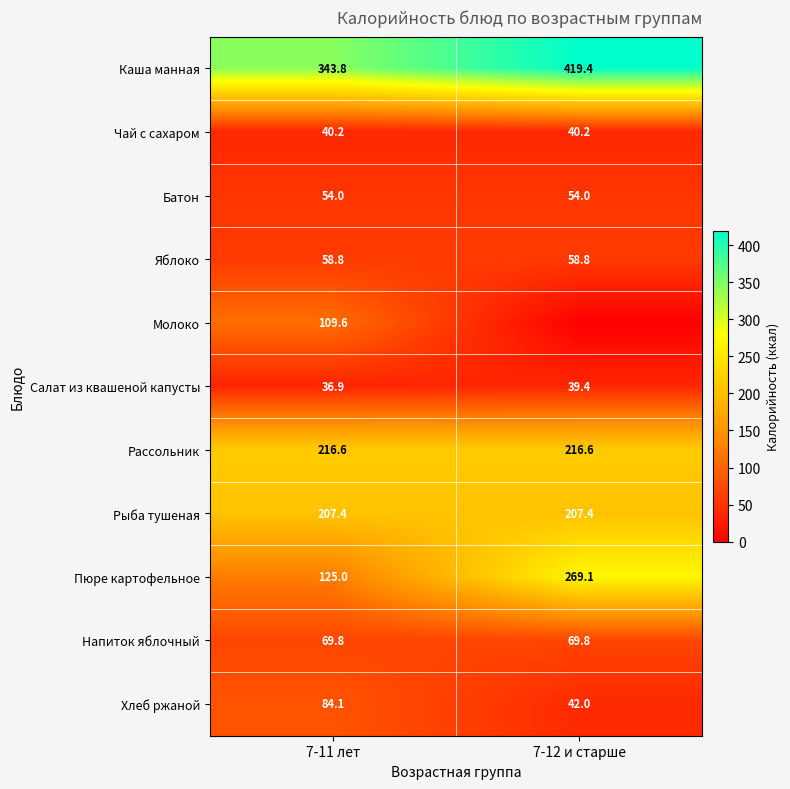

What is the spread (max minus min) of values at 7-11 лет?

306.9